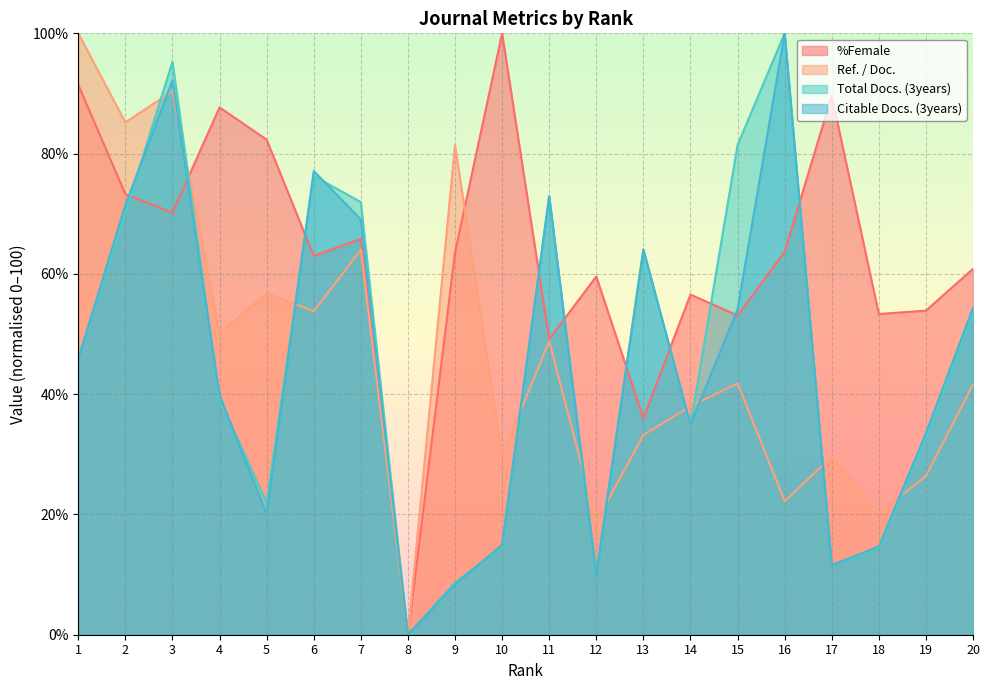

At which label does %Female reach its peak?

10